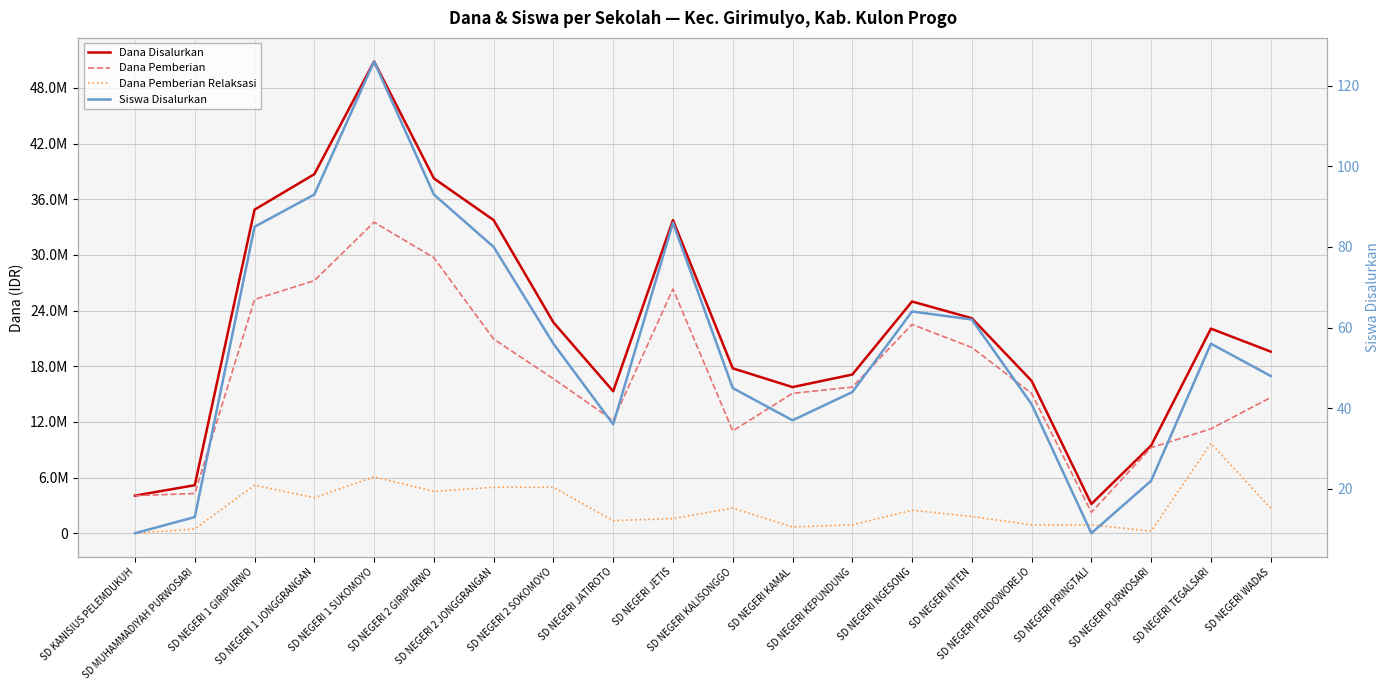

True or false: Dana Disalurkan has more than 1 interior local peaks.

True